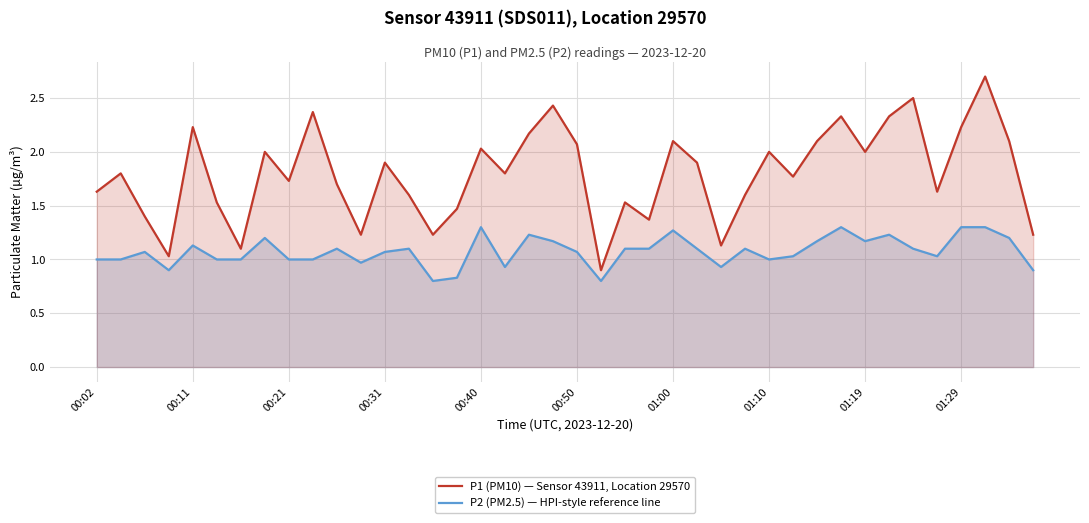

Does the chart display data point markers on the line(s)?

No